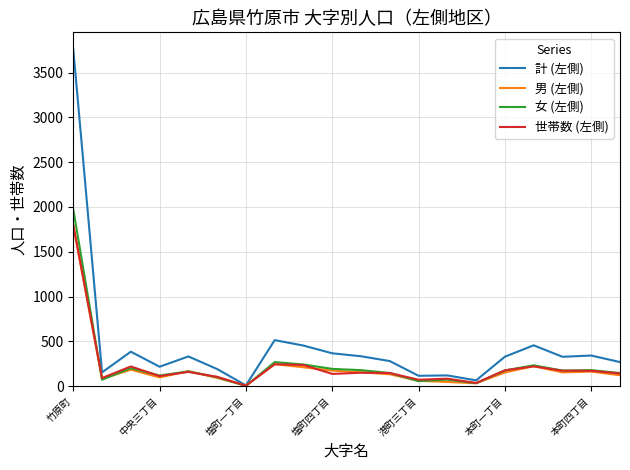

What are all the series names shown in the legend?

計 (左側), 男 (左側), 女 (左側), 世帯数 (左側)